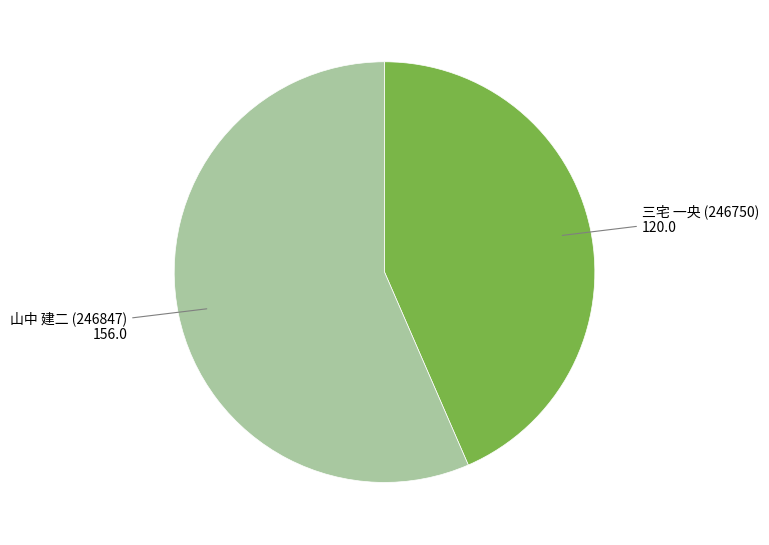

The 三宅 一央 (246750) slice represents 43% of the pie. True or false?

True